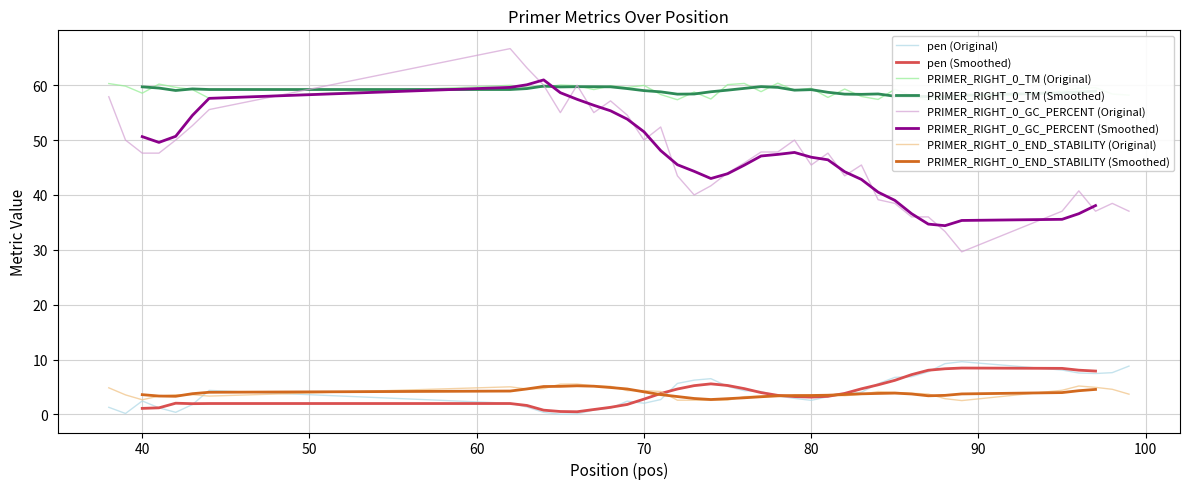

True or false: PRIMER_RIGHT_0_GC_PERCENT (Original) and pen (Original) intersect in this chart.

False